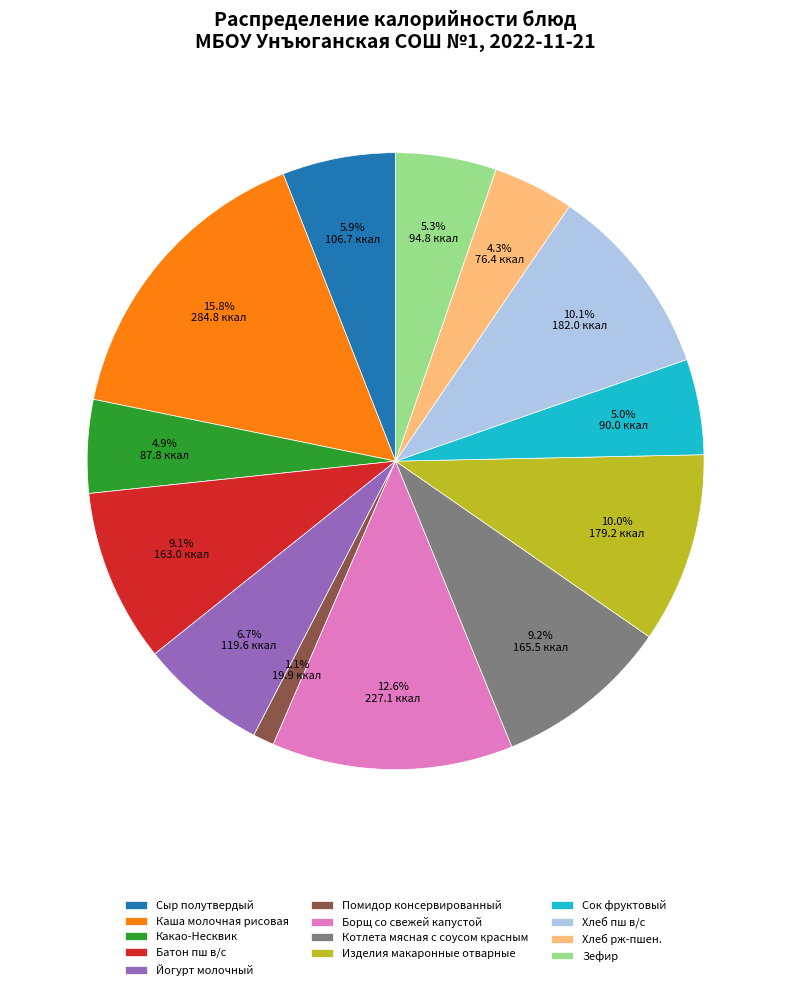

To the nearest percent, what portion does Борщ со свежей капустой represent?

13%